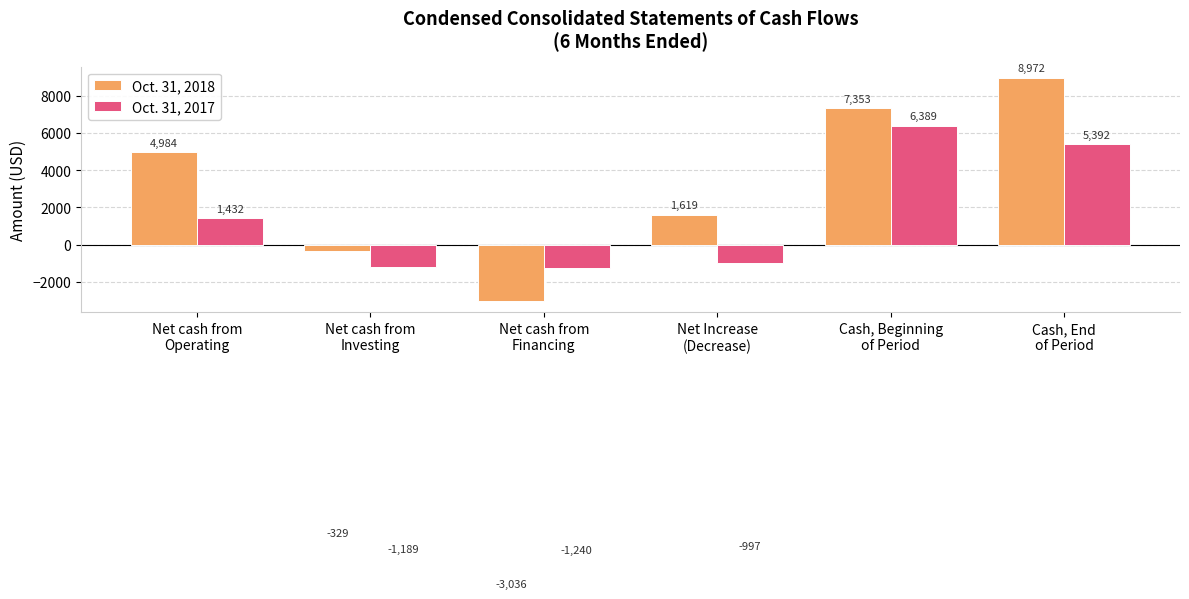

At which label does Oct. 31, 2018 reach its peak?

Cash, End
of Period